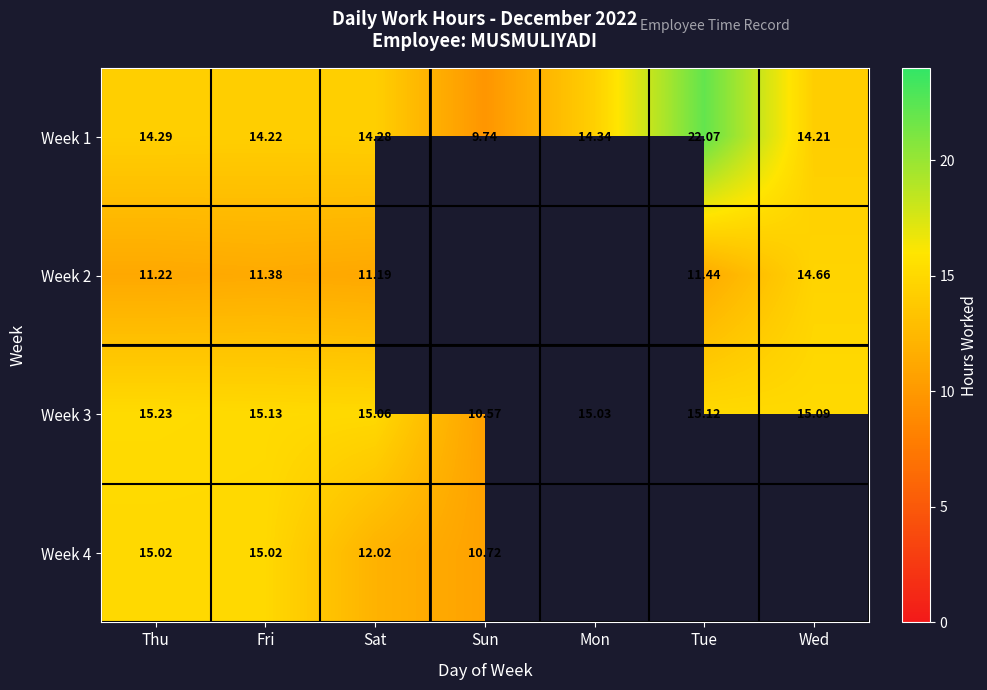

Is the value of Week 1 at Sat greater than the value of Week 3 at Mon?

No